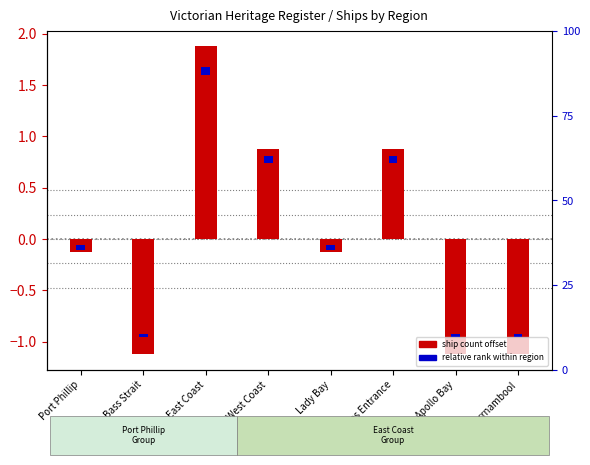

The relative rank within region series shows 0.0 at Apollo Bay. True or false?

True